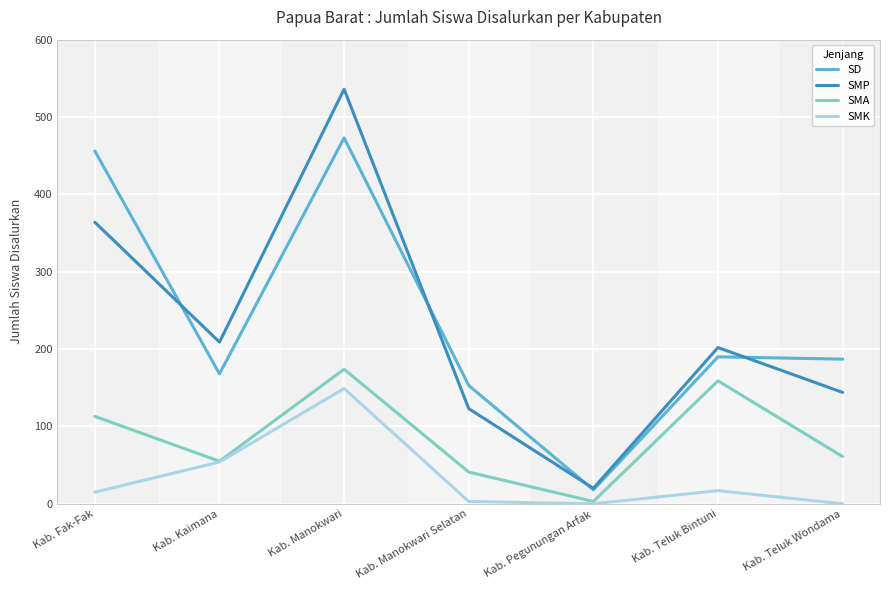

Which series has the largest range (max minus min)?

SMP